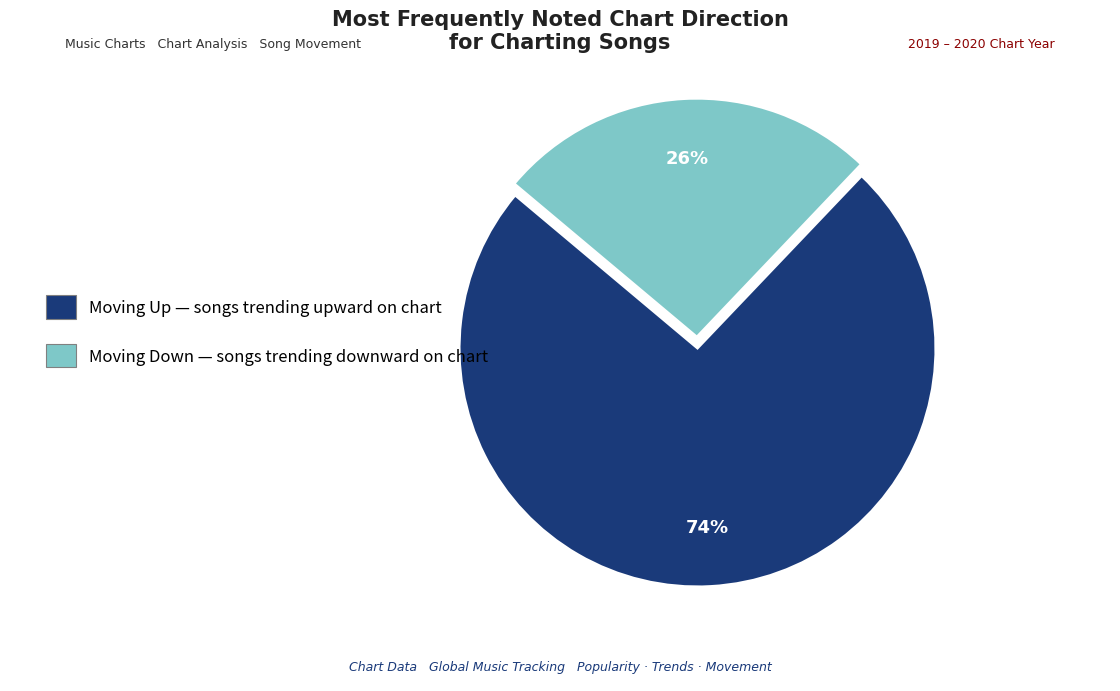

To the nearest percent, what is the average slice percentage?

50%